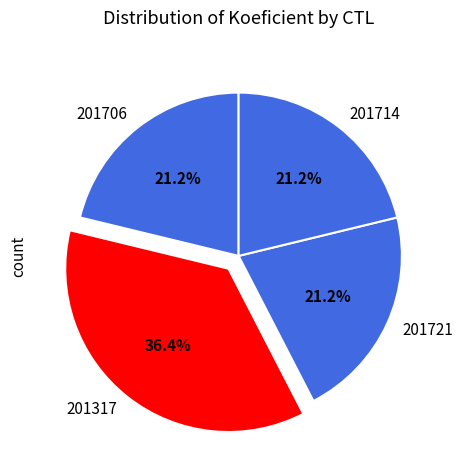

What portion of the pie excludes 201706?

78.8%